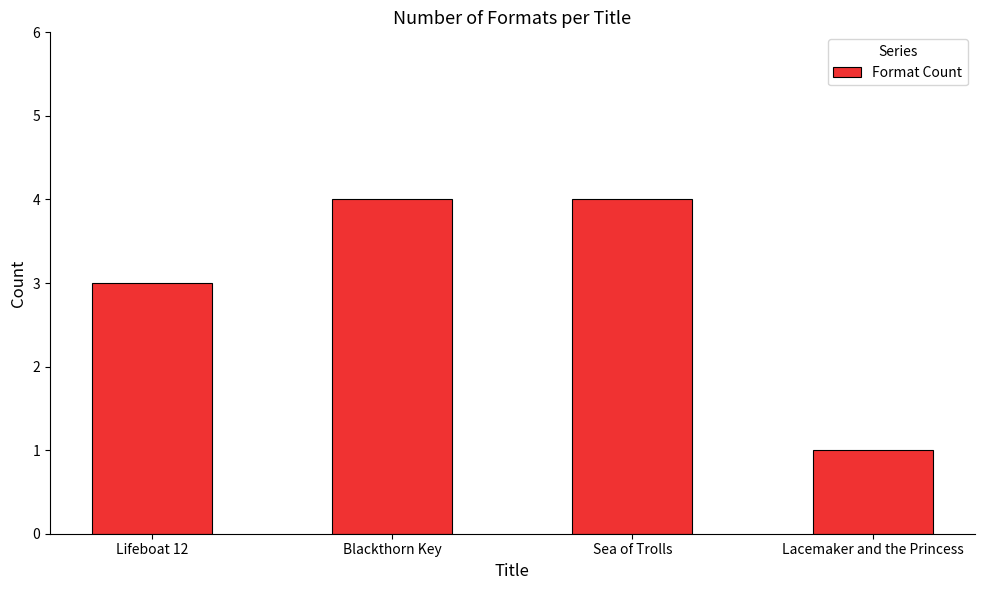

How many values are between 3 and 4?

3